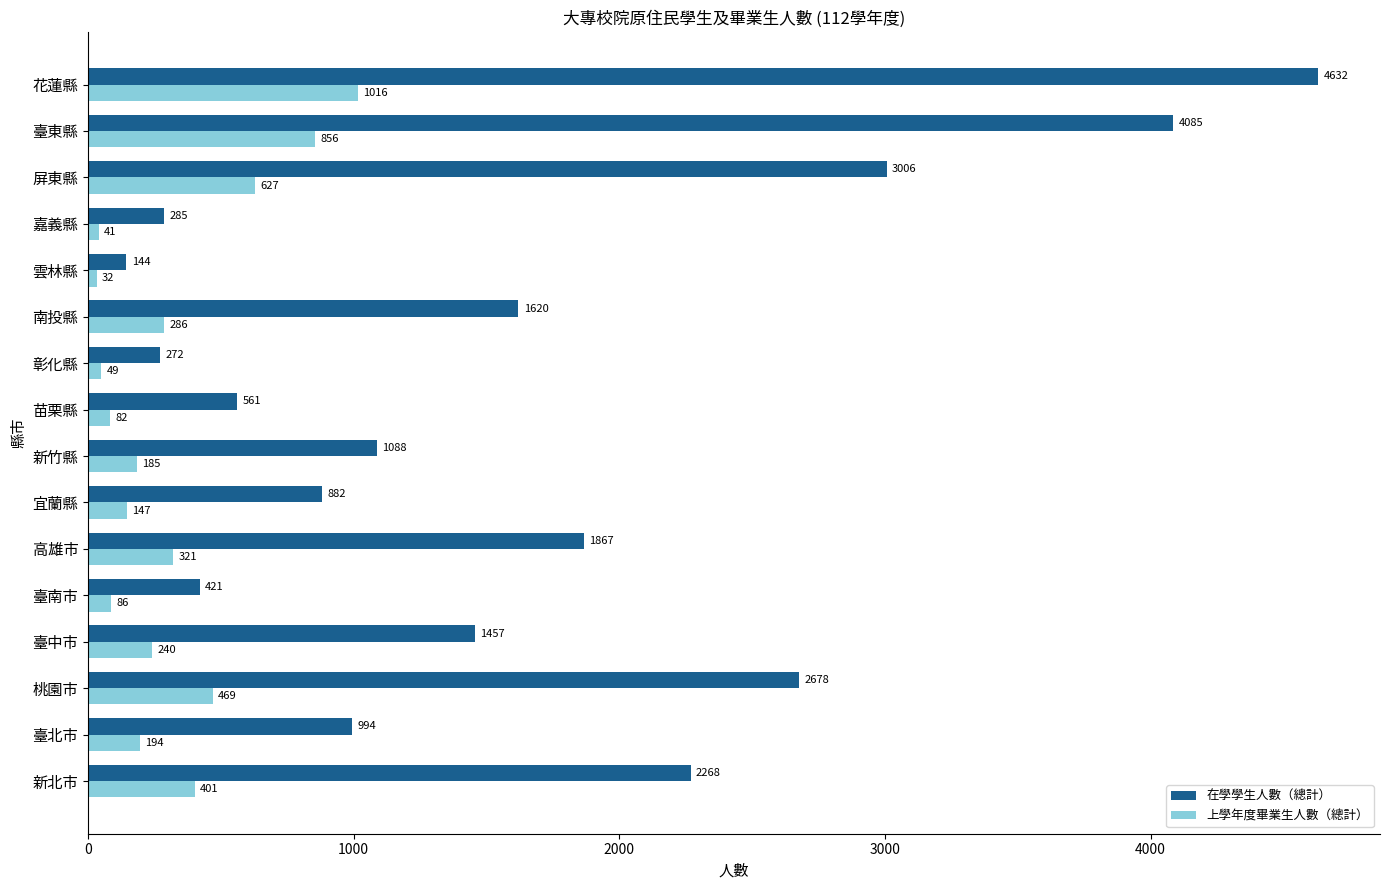

True or false: 上學年度畢業生人數（總計） has a value of 469 at 桃園市.

True